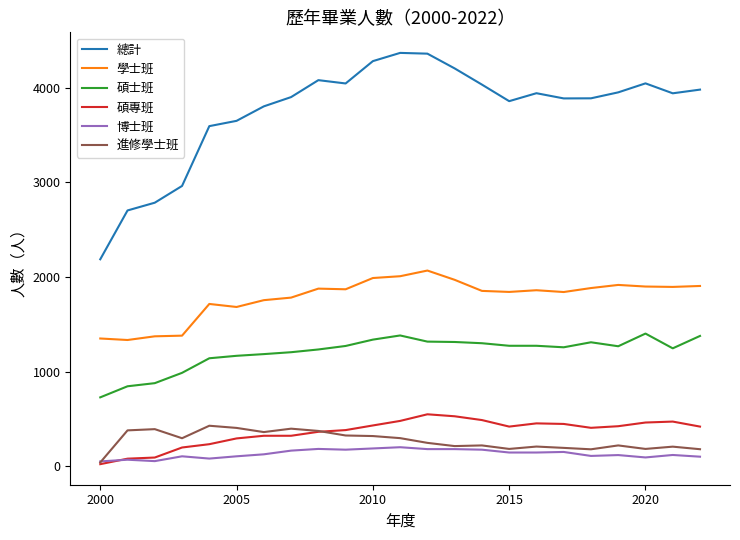

At how many categories does at least one series exceed 1907?

23